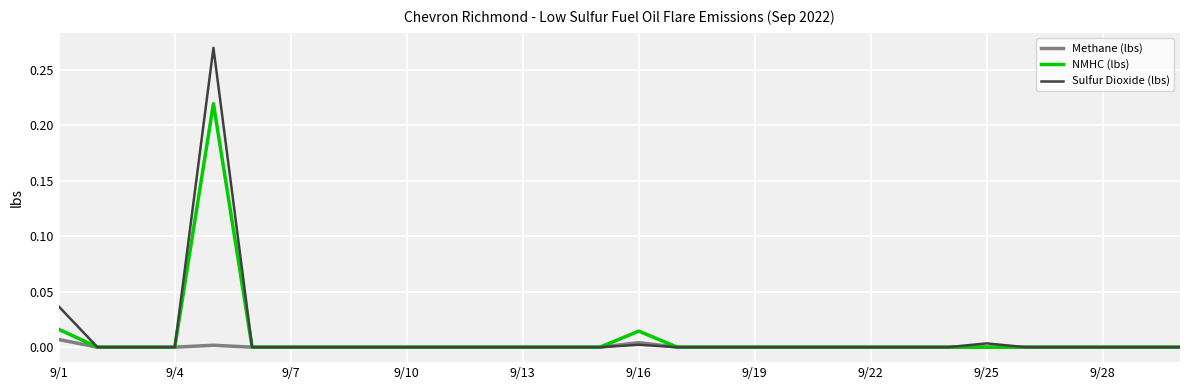

Which series has the largest range (max minus min)?

Sulfur Dioxide (lbs)